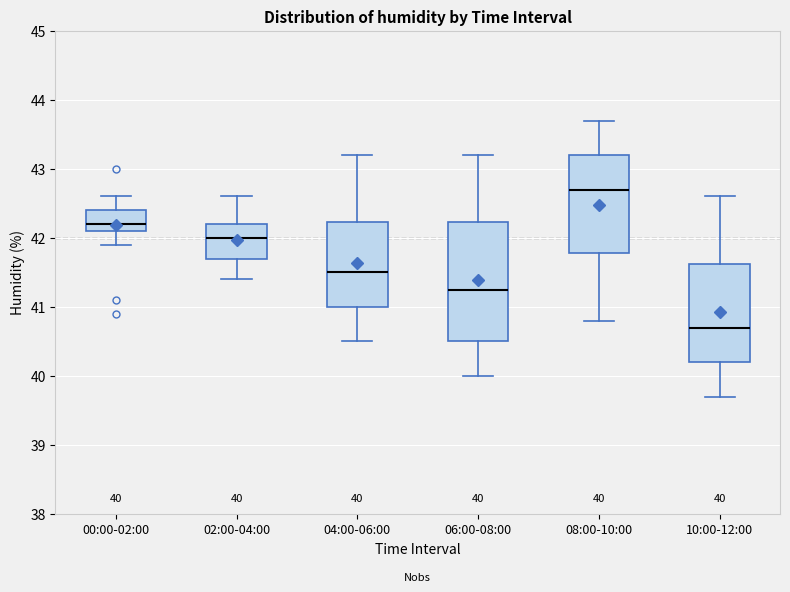

Which box has the lowest median line?

10:00-12:00